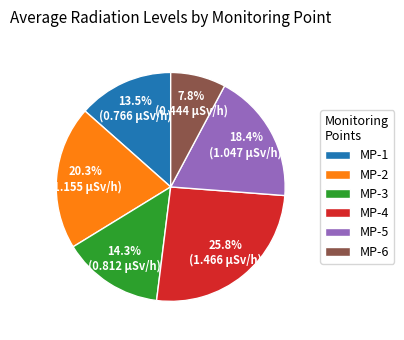

Approximately how many times larger is the value at MP-4 compared to MP-5?

1.4